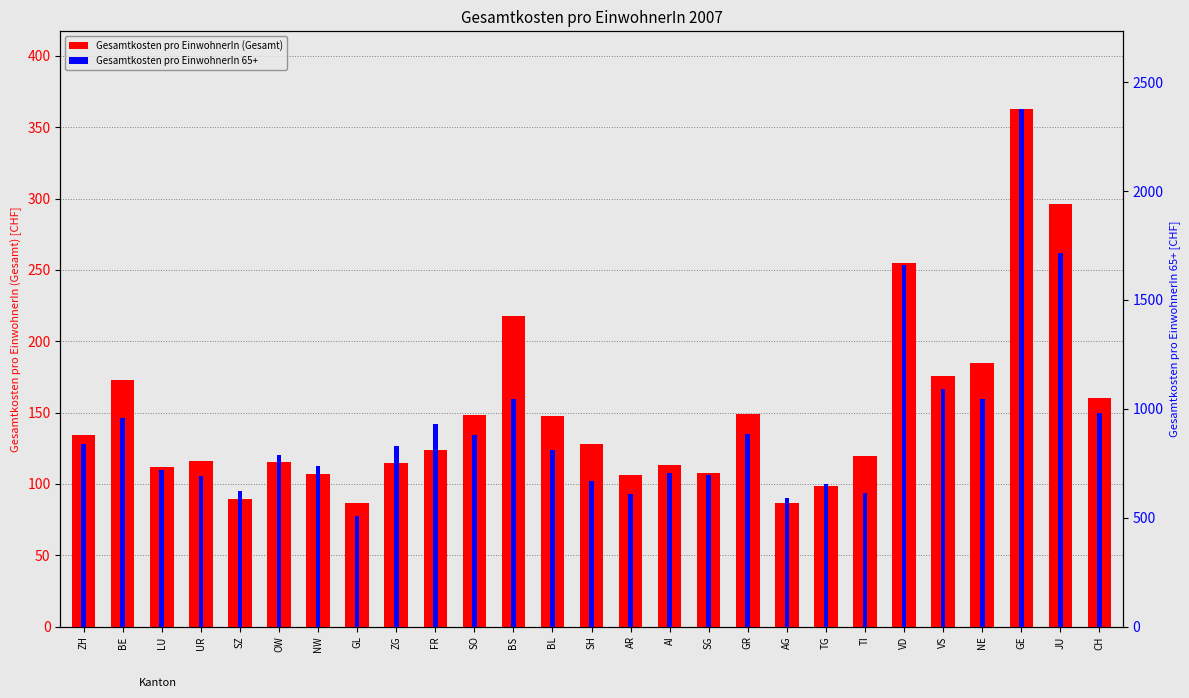

Which has a higher value, NW or GE?

GE